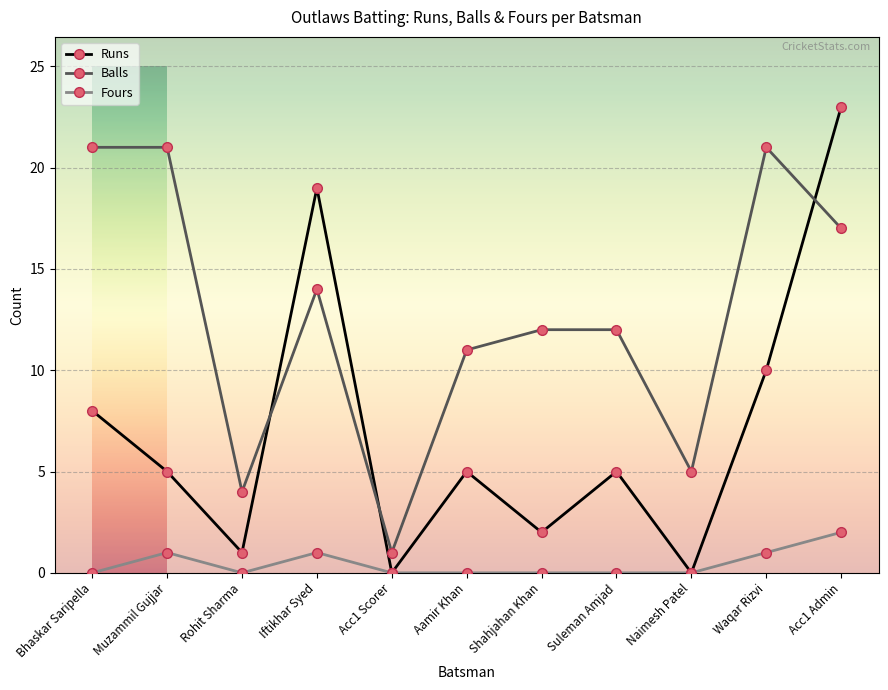

What is the sum of the Runs values at Rohit Sharma and Waqar Rizvi?

11